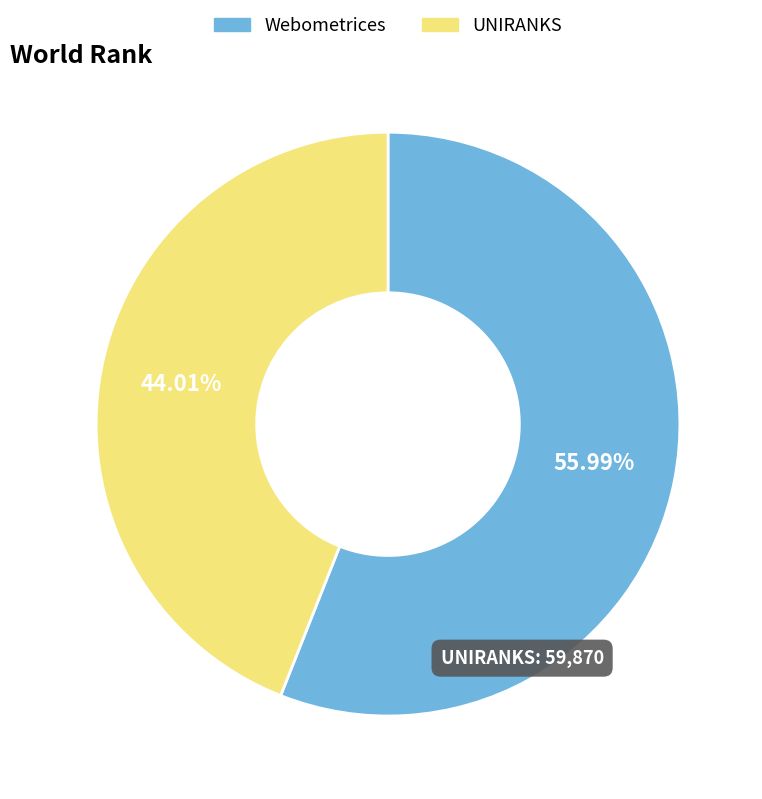

Is there a majority slice in this chart?

Yes